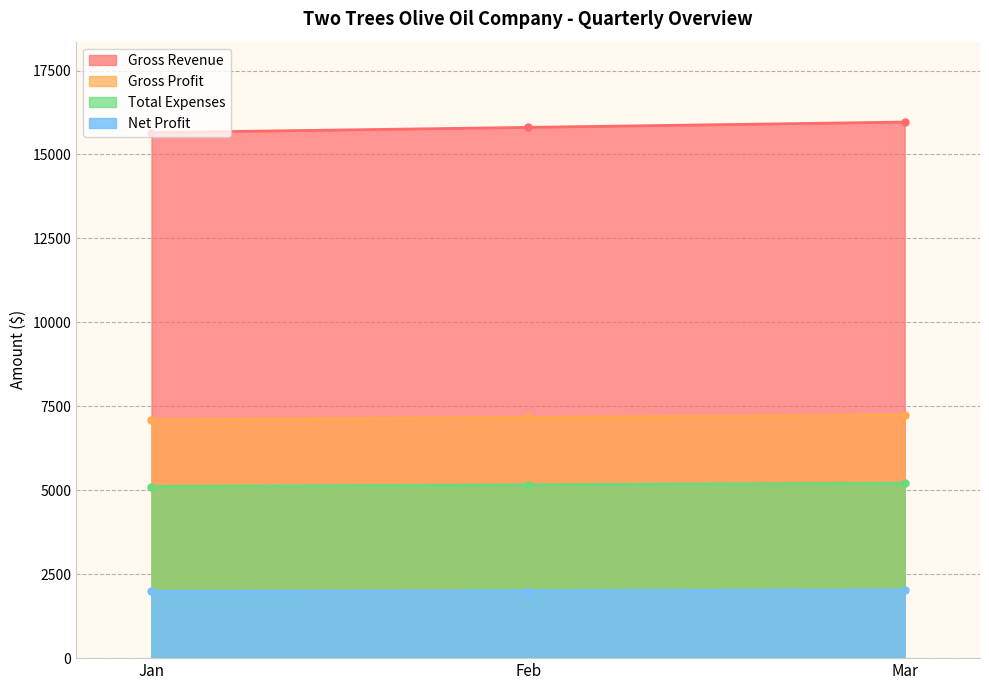

Is it true that Net Profit equals 1990.0 at Jan?

True